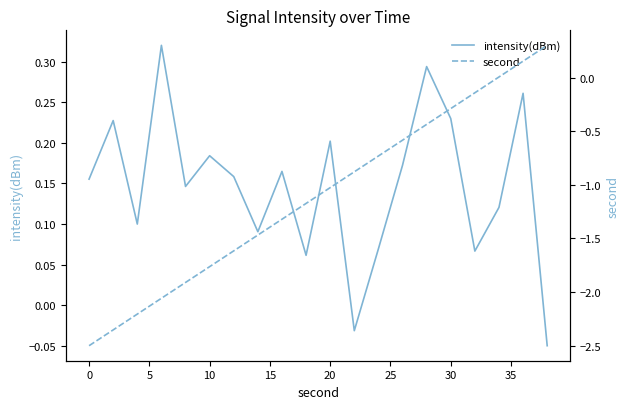

What is the difference between the maximum and minimum values in the intensity(dBm) series?

0.4